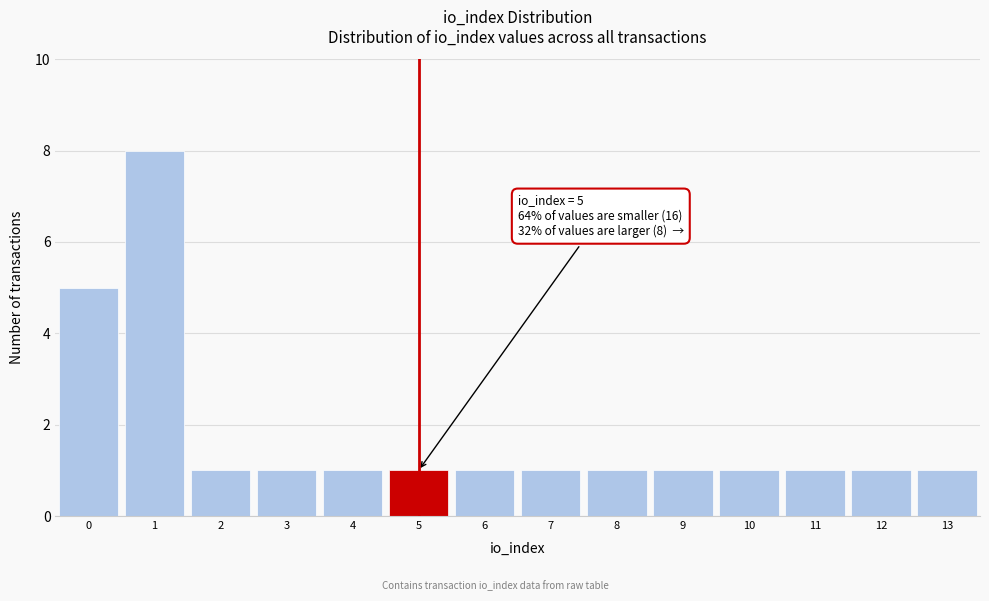

Over which range of the x-axis is the bar tallest?

0.5 to 1.5